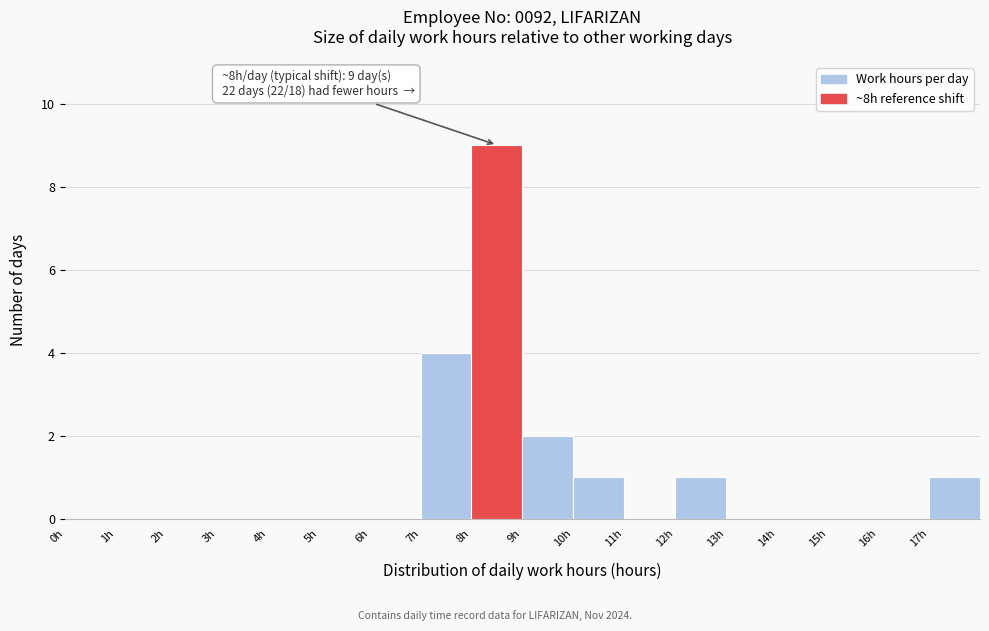

Over which range of the x-axis is the bar tallest?

8 to 9